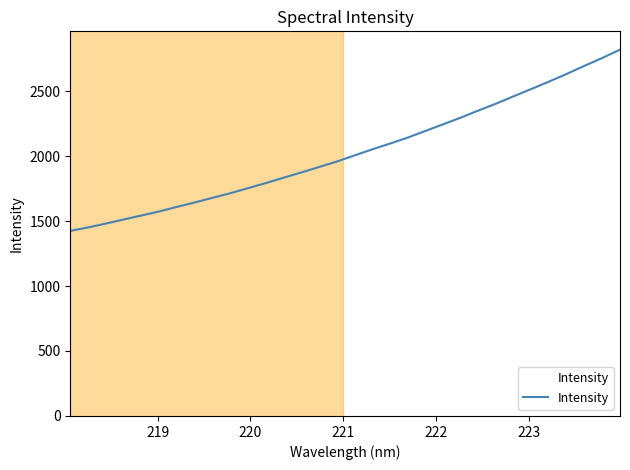

What is the smallest value displayed?

1423.8